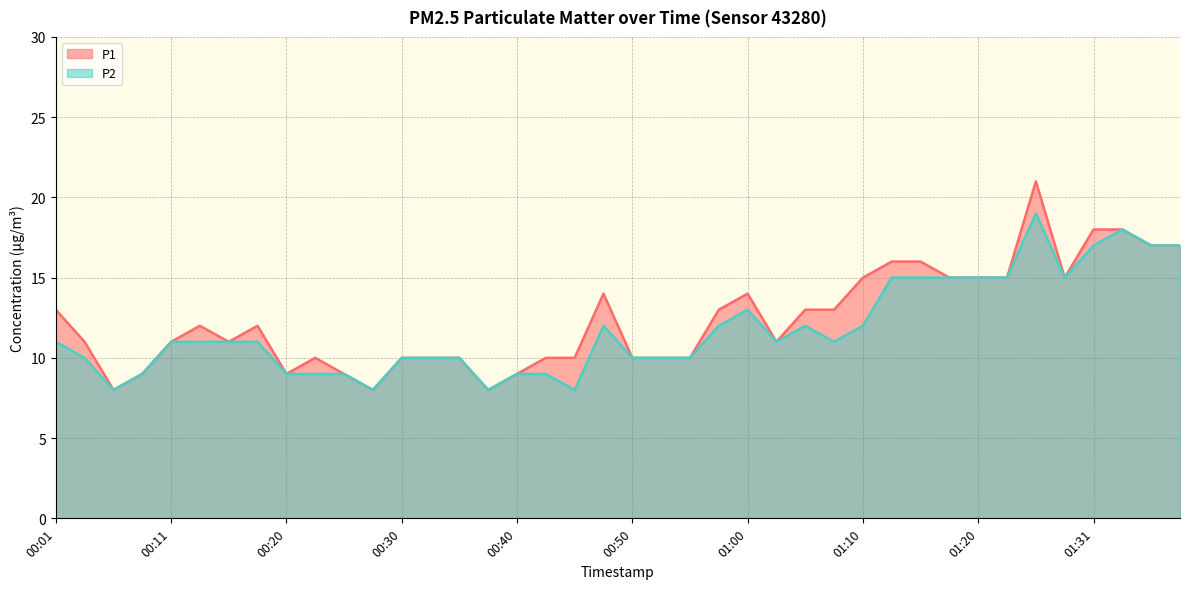

What is the label of the 13th point from the right?

01:07